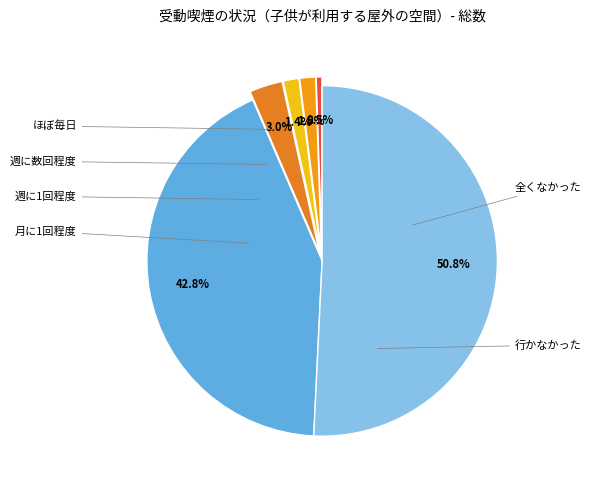

What is the majority slice?

行かなかった